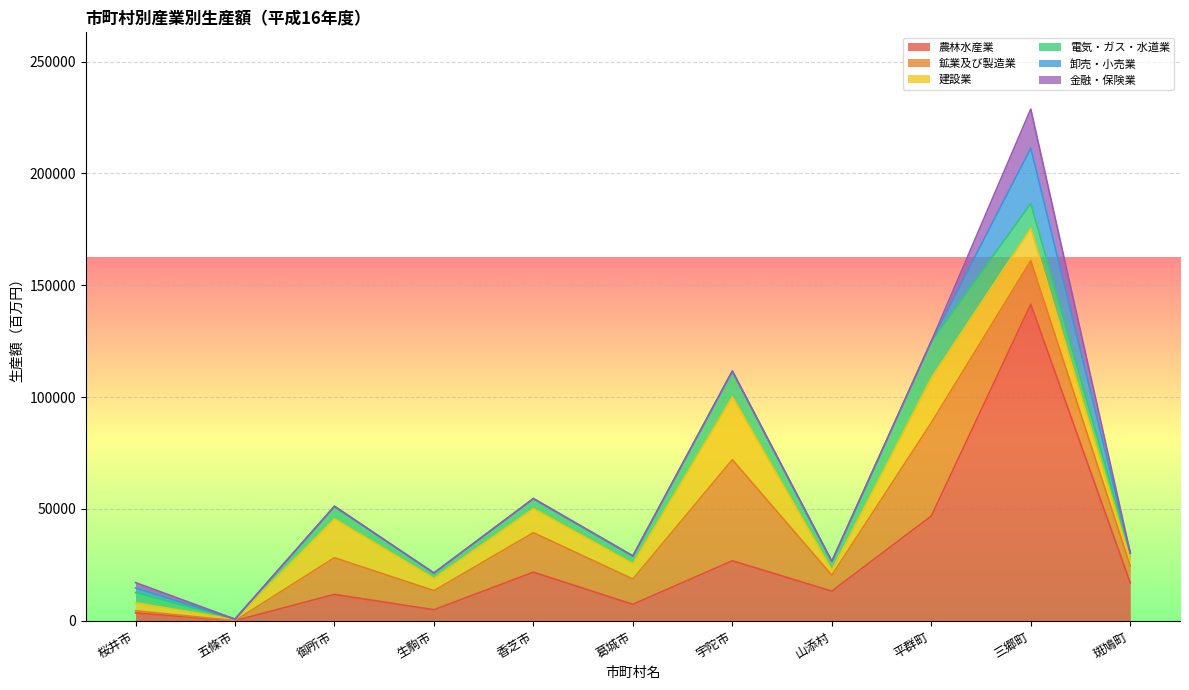

How many lines are shown in the chart?

6